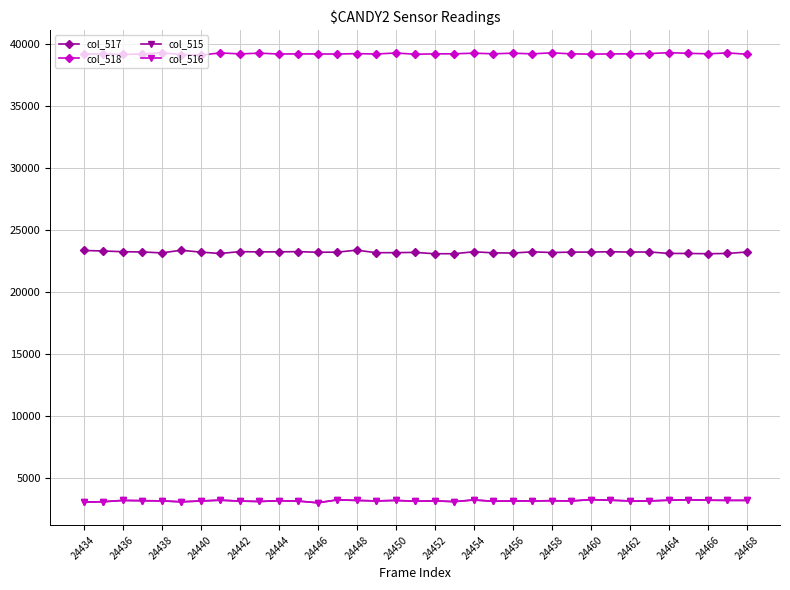

What is the highest value of the col_515 series?

3234